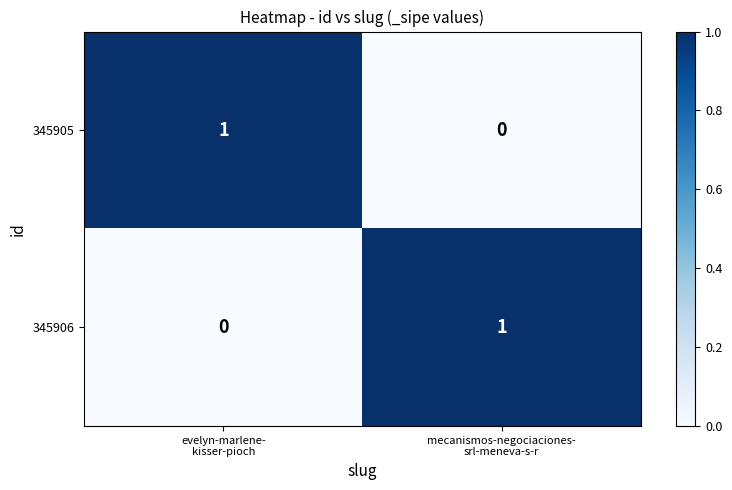

Reading left to right, list all the values displayed in this chart.

345905: 1	0
345906: 0	1